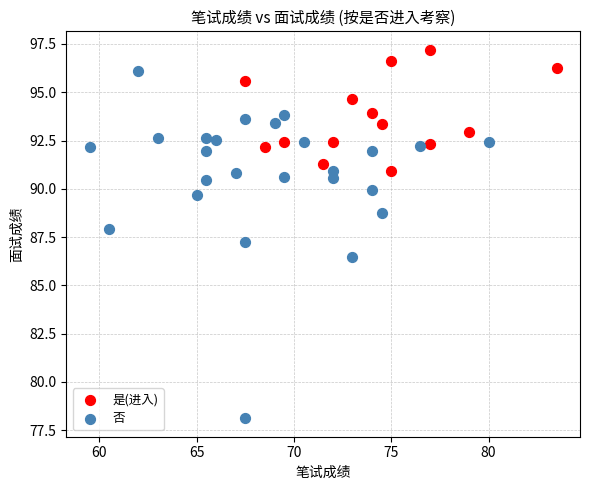

Which series contains the lowest Y value?

否